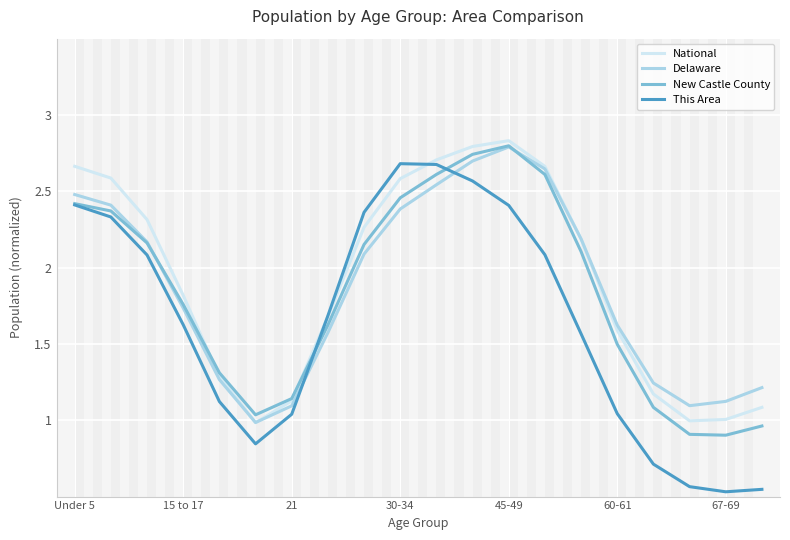

Does the chart display data point markers on the line(s)?

No